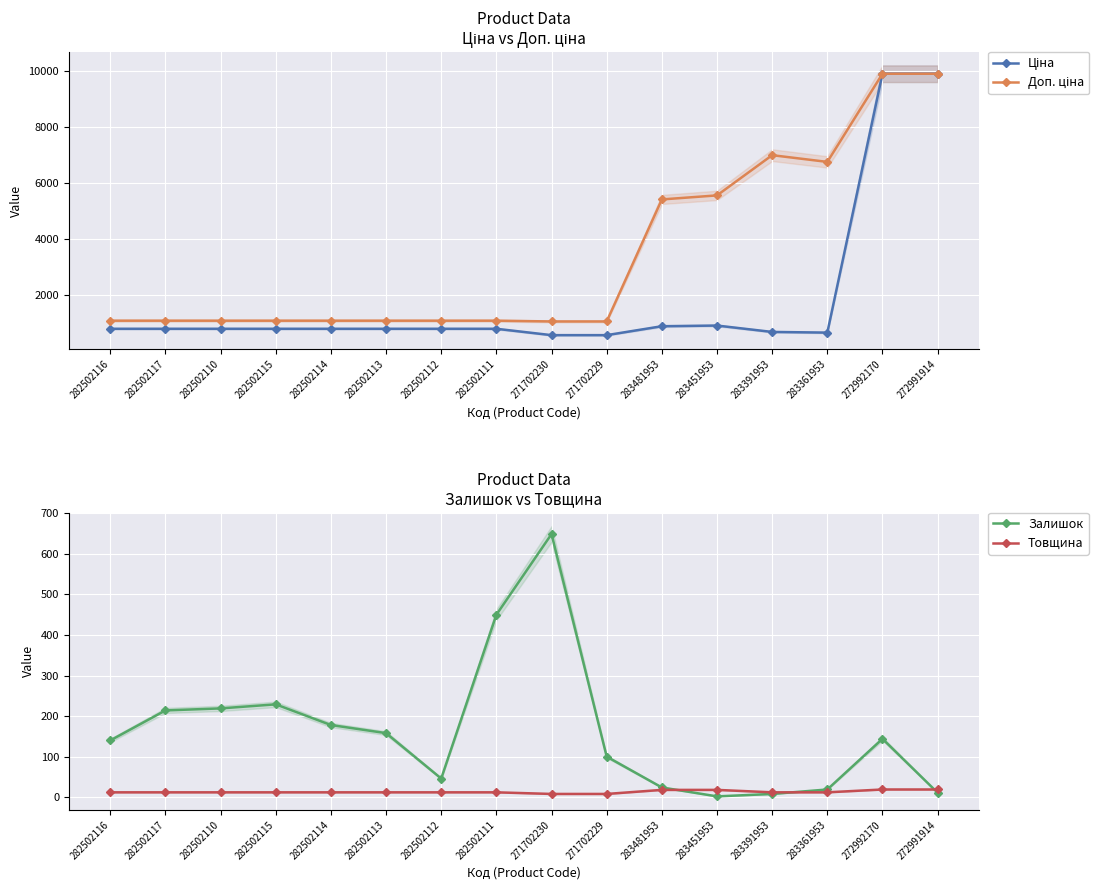

How many values in the Залишок series are below 144?

8